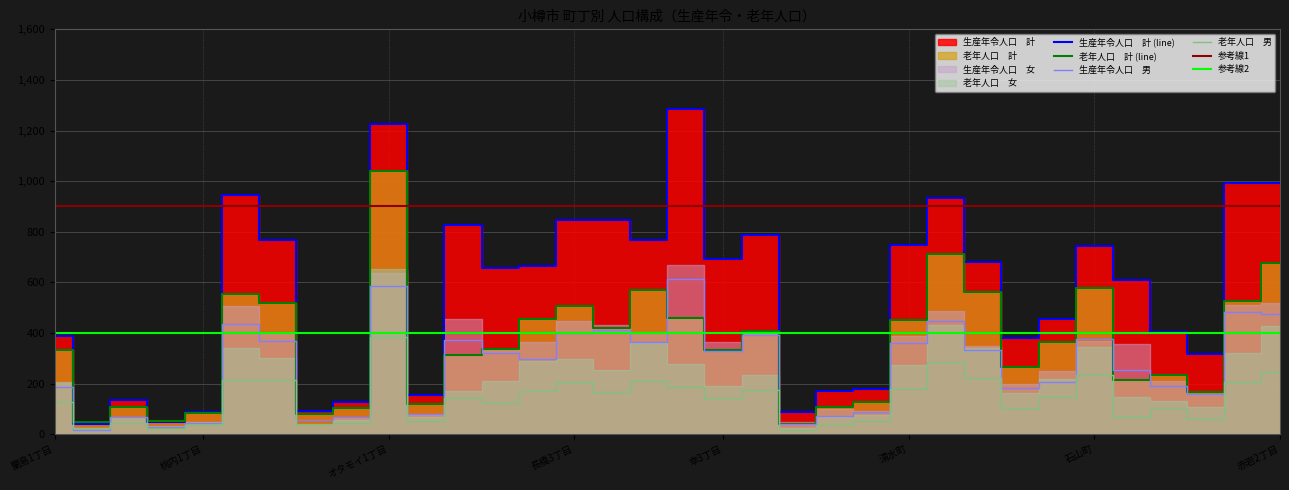

How many data points does each series have?

34